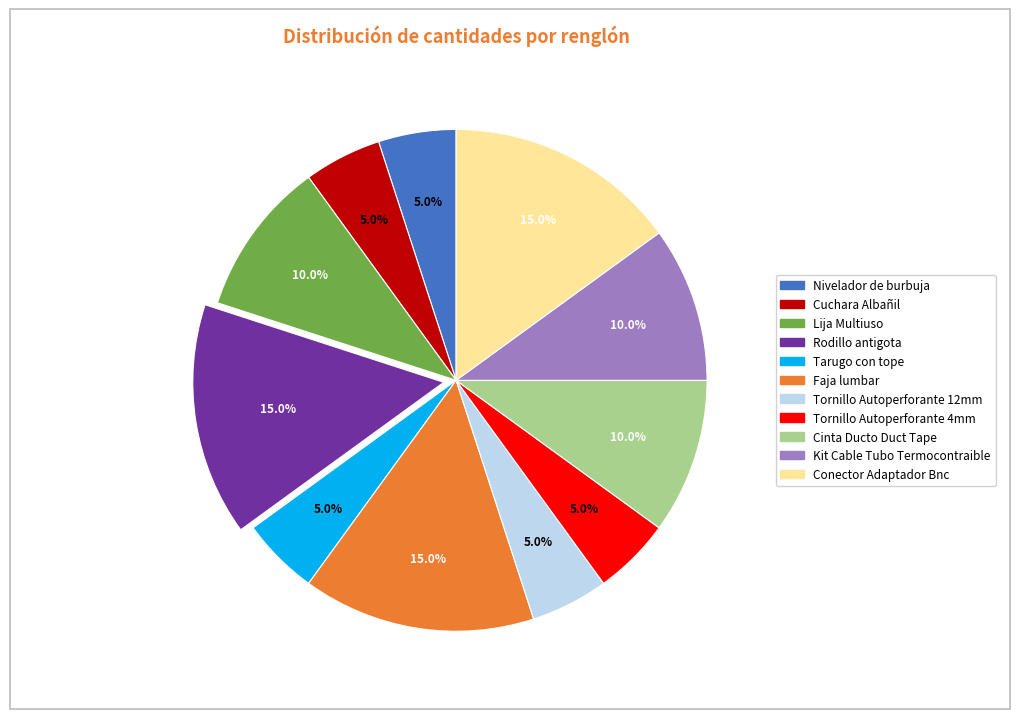

To the nearest percent, what is the combined percentage of Rodillo antigota and Faja lumbar?

30%